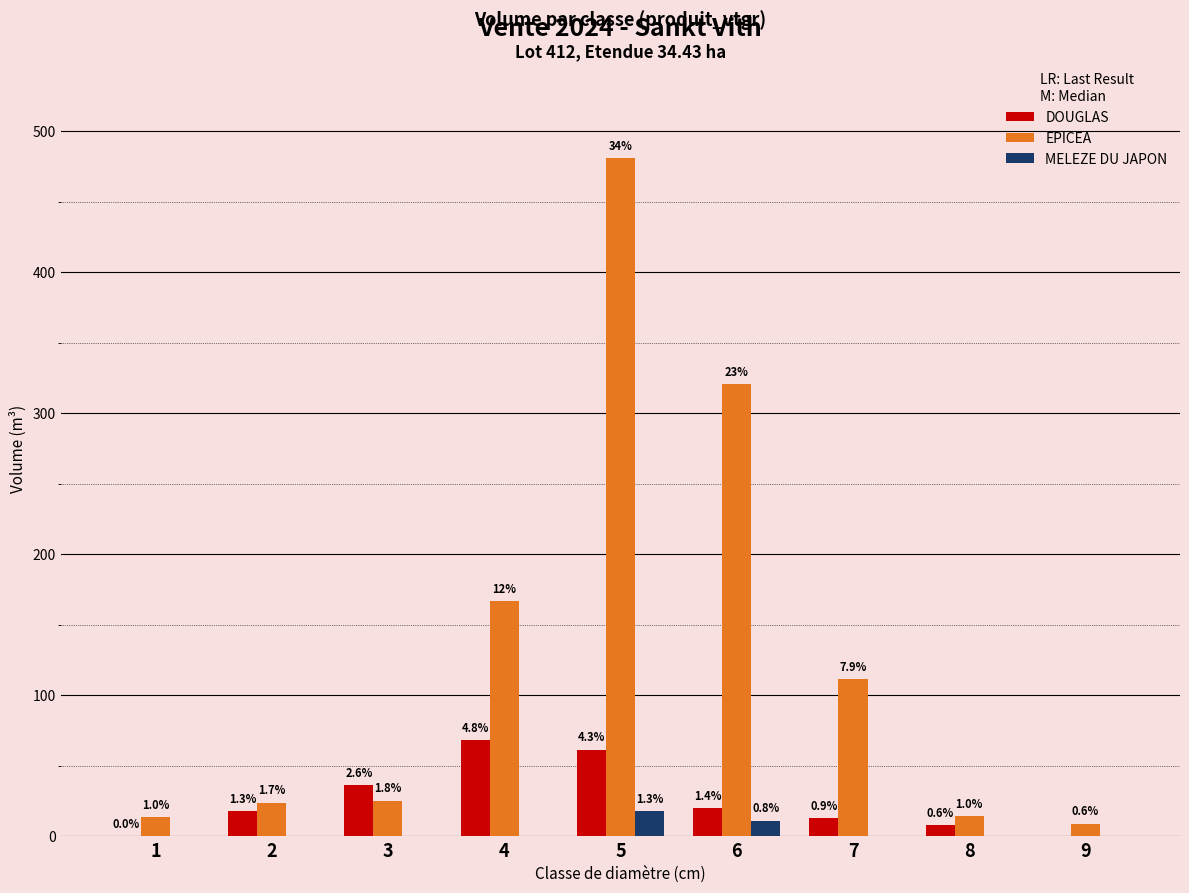

True or false: DOUGLAS has a value of 68.2 at 4.

True